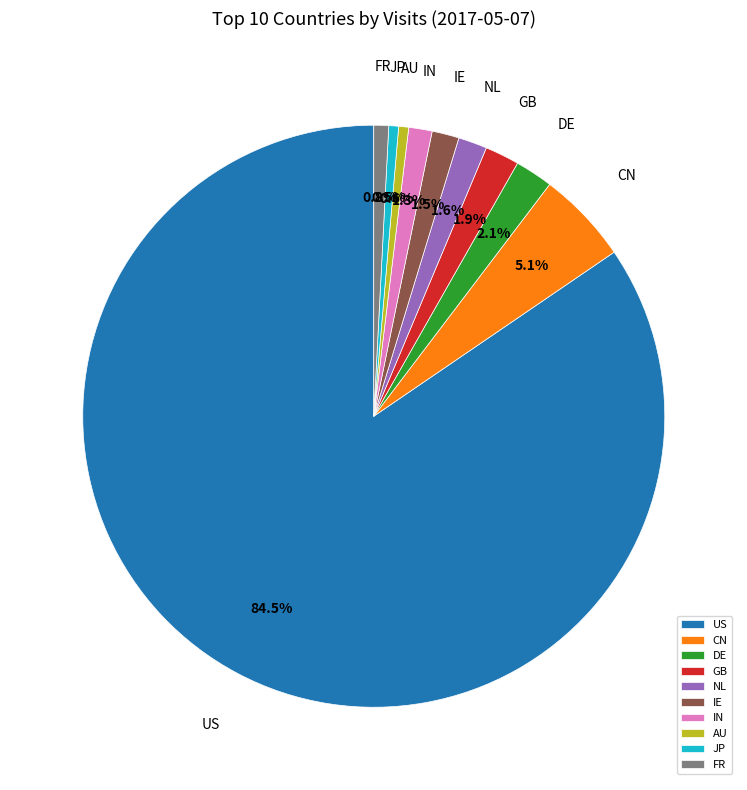

Combined, what portion of the pie is IE and IN?

2.8%